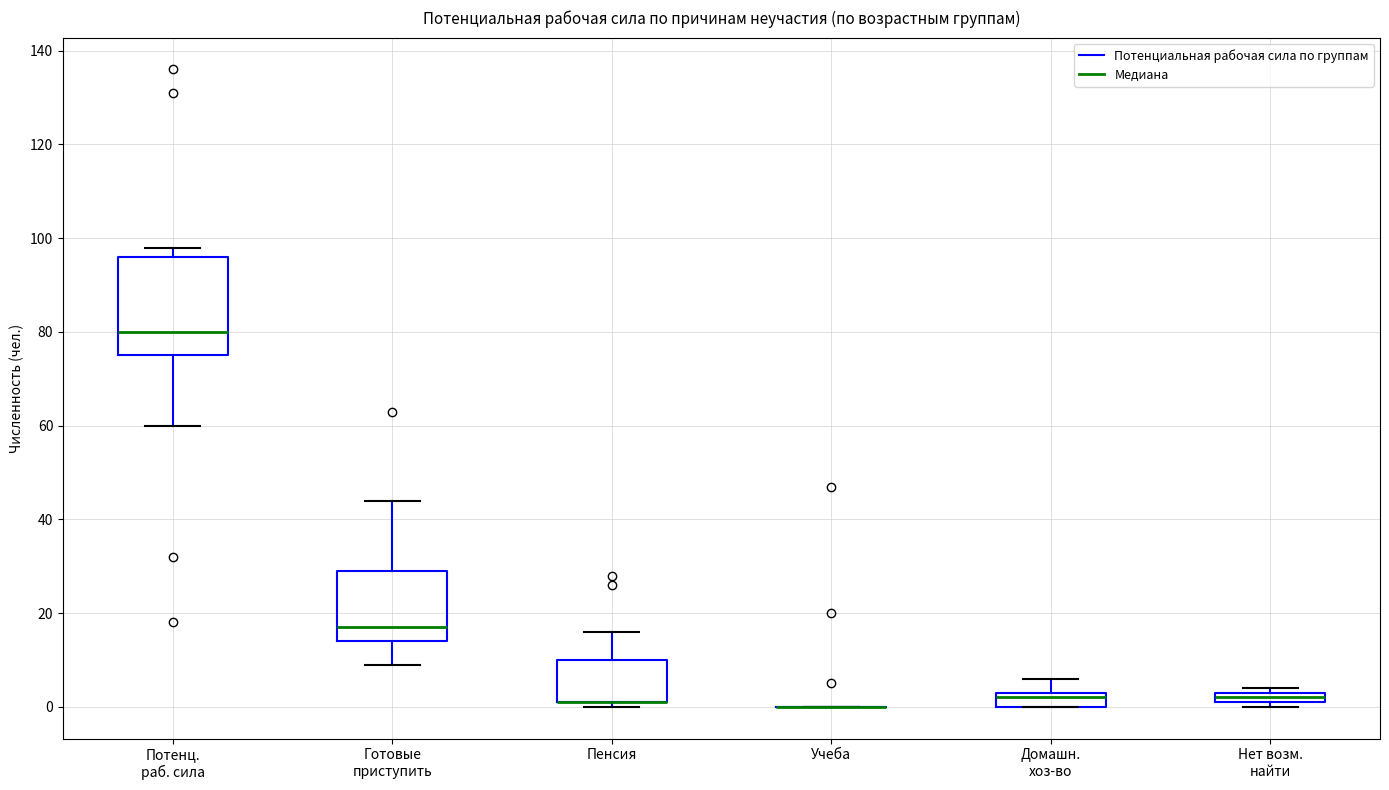

Which box is the tallest, from its lower edge to its upper edge?

Потенц. раб. сила